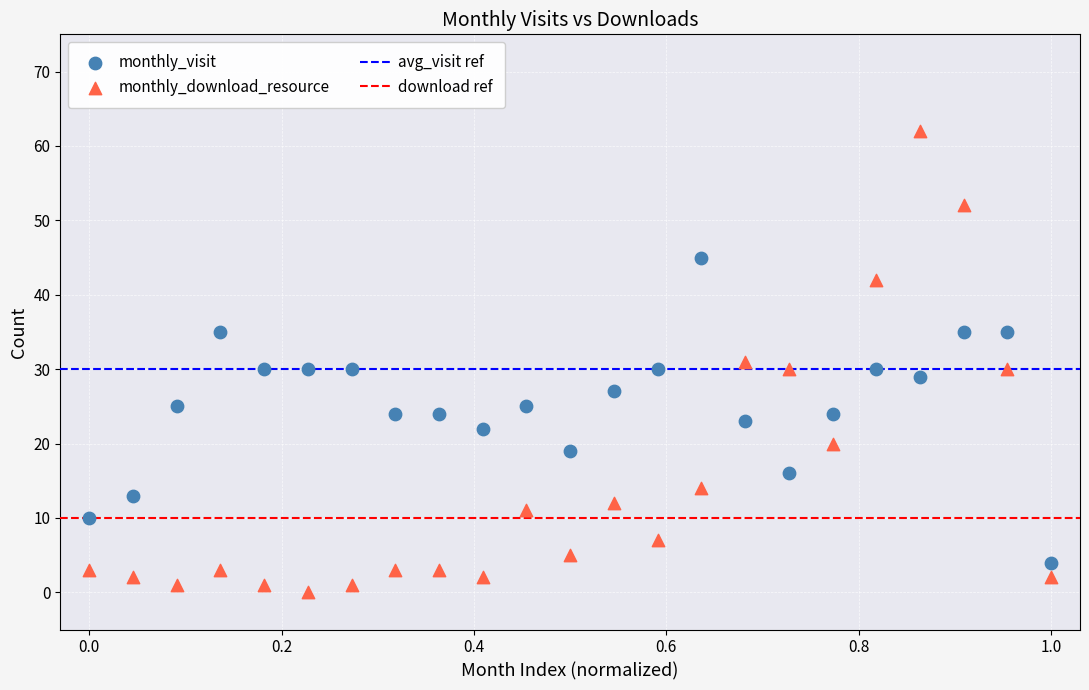

Which series reaches the maximum Y coordinate?

monthly_download_resource